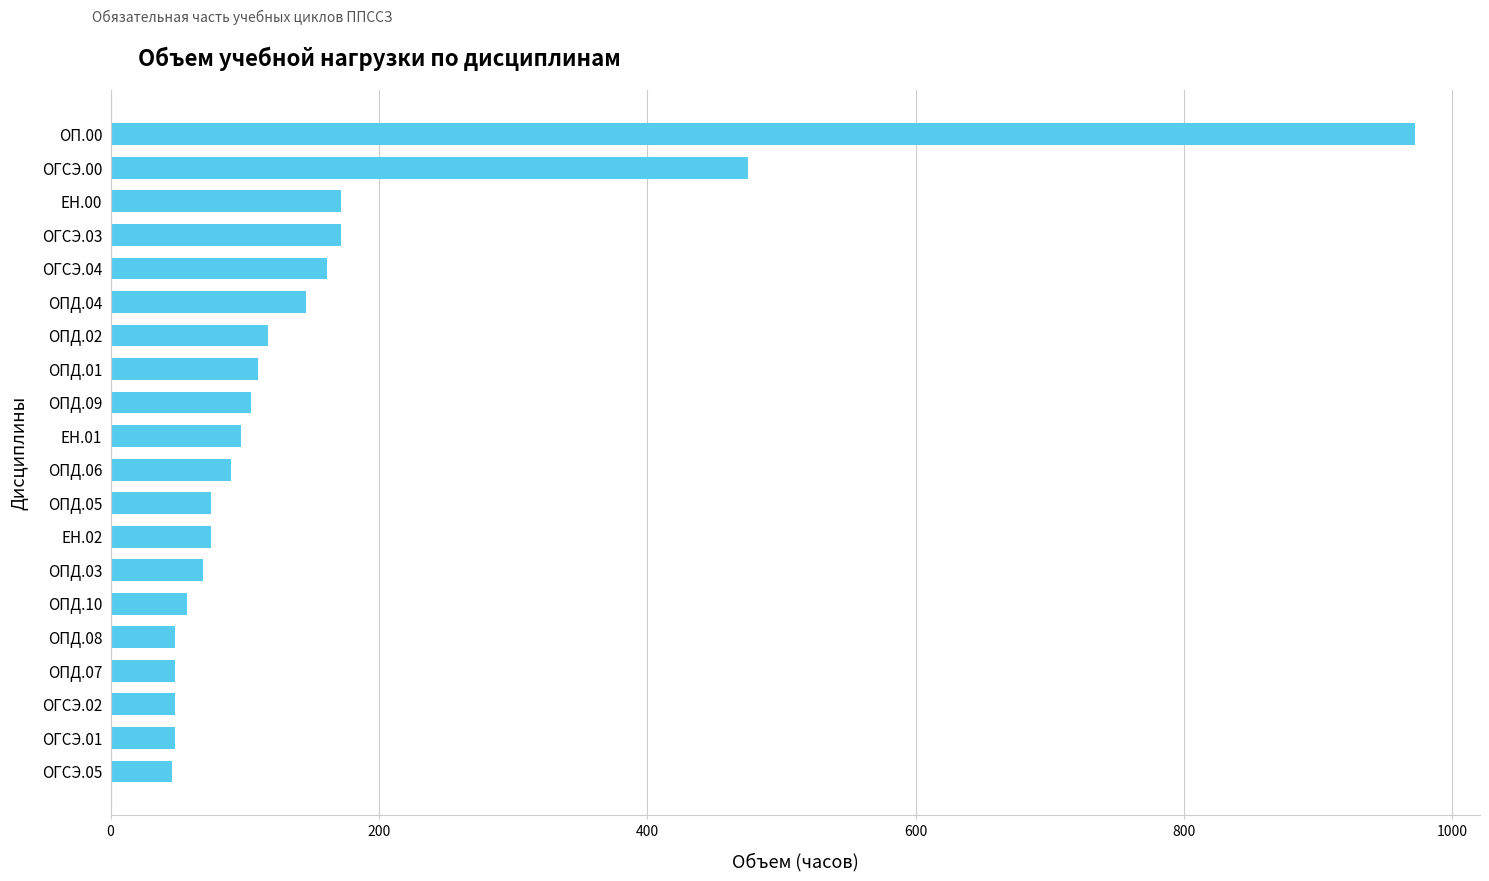

What is the minimum value shown in the chart?

46